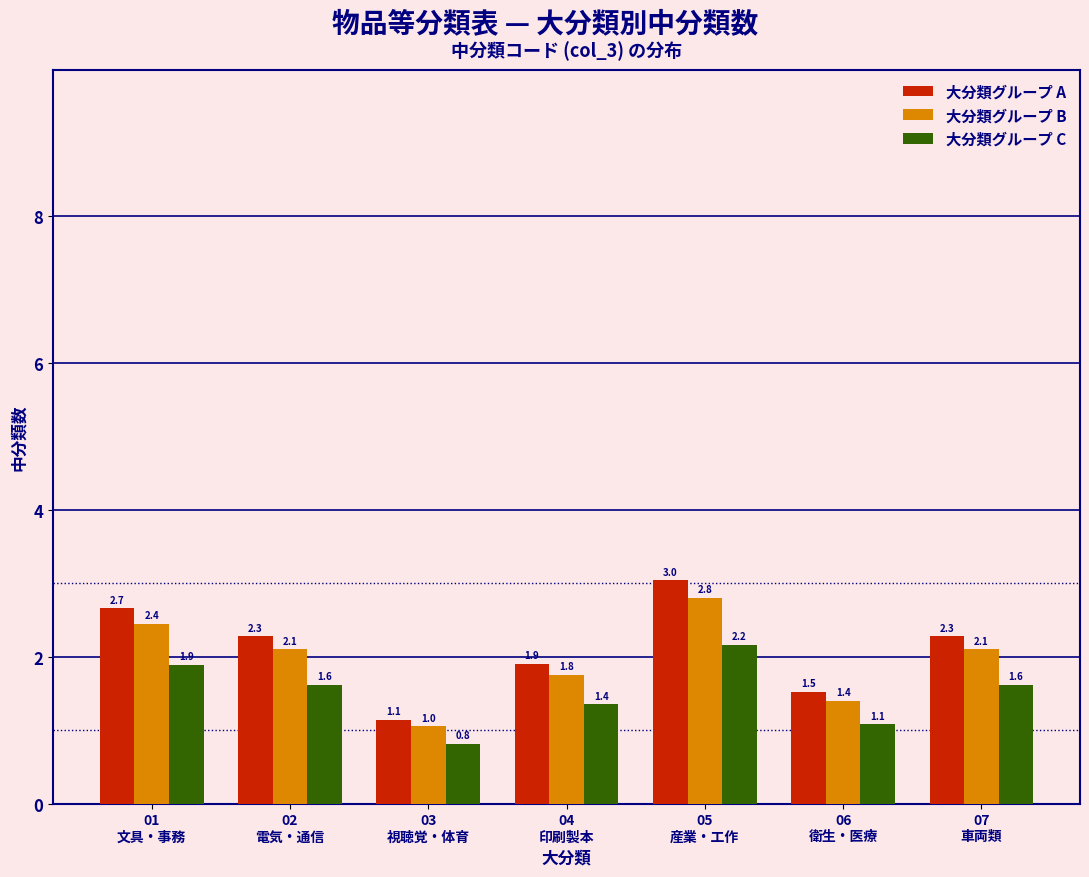

What is the minimum value shown in the chart?

0.8